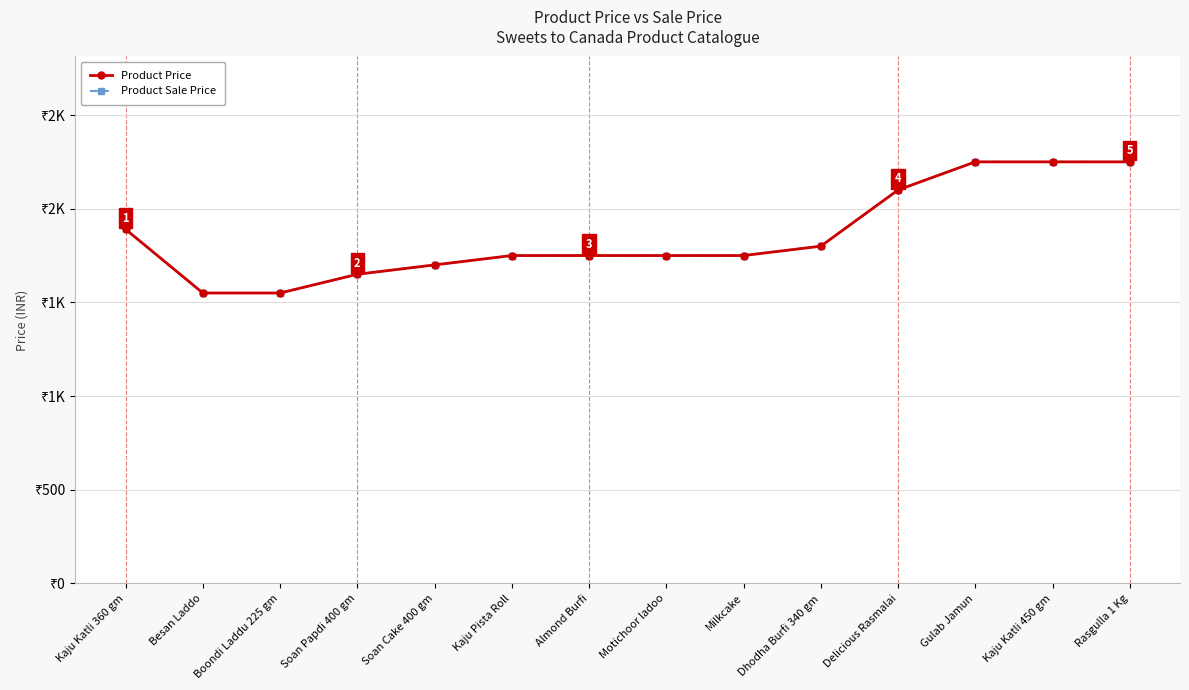

True or false: Product Sale Price and Product Price cross at least once.

False